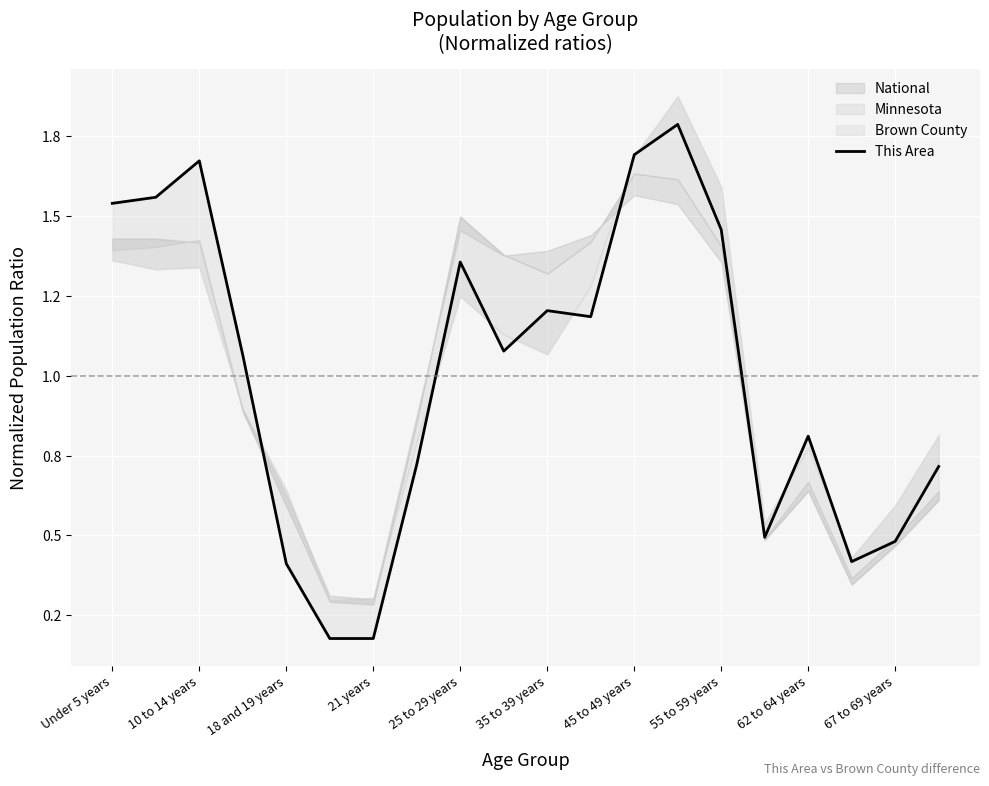

True or false: the data shows 0.8 at 62 to 64 years.

True